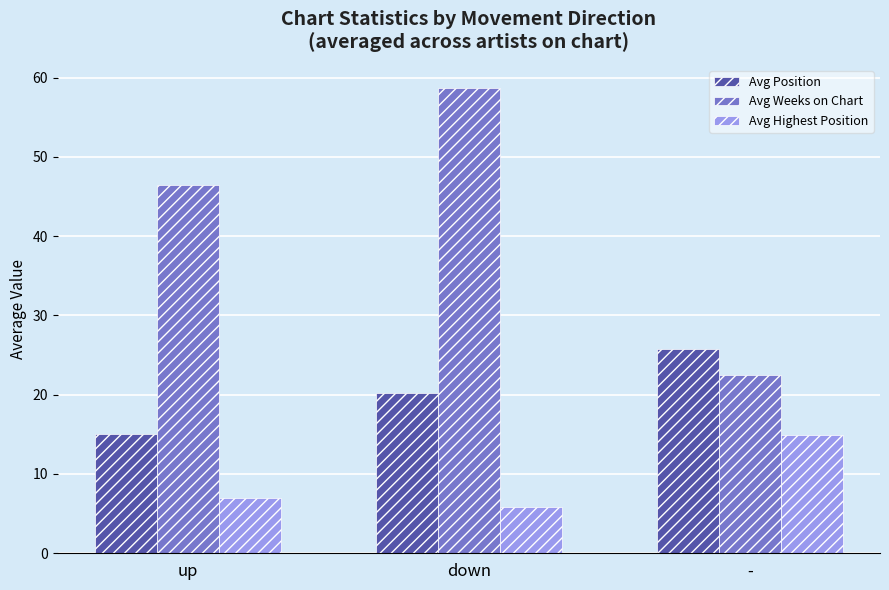

Is it true that Avg Position equals 6.7 at up?

False